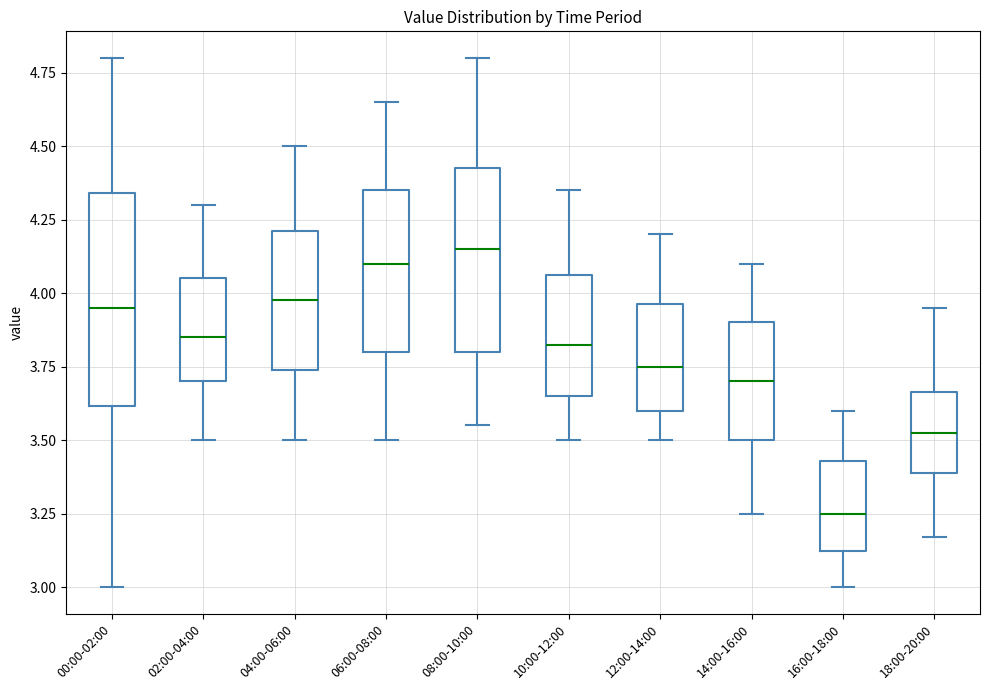

Reading left to right, transcribe this box plot: for each box, give where its median line is, the range the box spans, and where its two whiskers end, as read against the y-axis. The values are not printed on the chart, so give them approximately, as read against the axis.

00:00-02:00: median 3.95, box 3.60 to 4.35, whiskers 3.00 to 4.80
02:00-04:00: median 3.85, box 3.70 to 4.05, whiskers 3.50 to 4.30
04:00-06:00: median 4.00, box 3.75 to 4.20, whiskers 3.50 to 4.50
06:00-08:00: median 4.10, box 3.80 to 4.35, whiskers 3.50 to 4.65
08:00-10:00: median 4.15, box 3.80 to 4.45, whiskers 3.55 to 4.80
10:00-12:00: median 3.85, box 3.65 to 4.05, whiskers 3.50 to 4.35
12:00-14:00: median 3.75, box 3.60 to 3.95, whiskers 3.50 to 4.20
14:00-16:00: median 3.70, box 3.50 to 3.90, whiskers 3.25 to 4.10
16:00-18:00: median 3.25, box 3.10 to 3.45, whiskers 3.00 to 3.60
18:00-20:00: median 3.55, box 3.40 to 3.65, whiskers 3.15 to 3.95